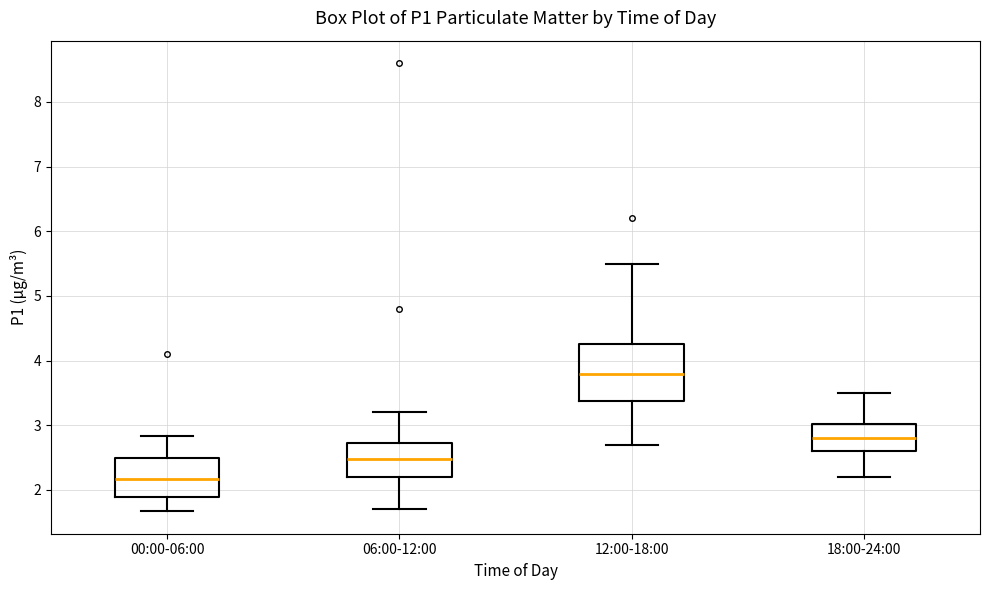

Where does the lower whisker of the box for 06:00-12:00 end on the y-axis? The values are not printed on the chart, so give them approximately, as read against the axis.

1.7